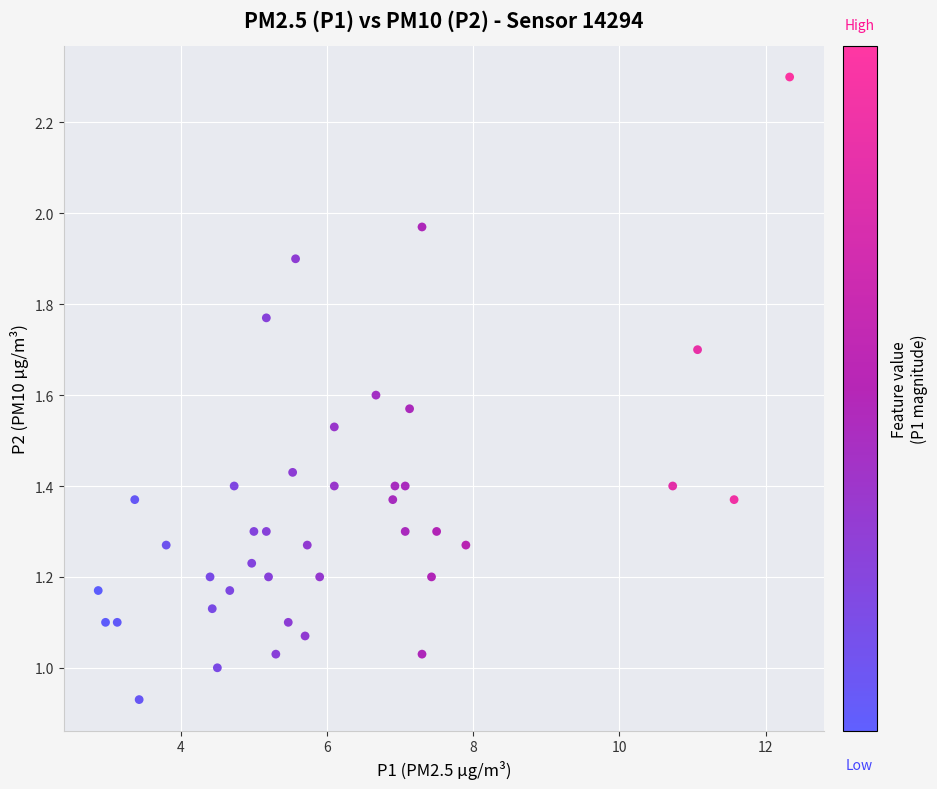

What is the range of X values (max minus min)?

9.5